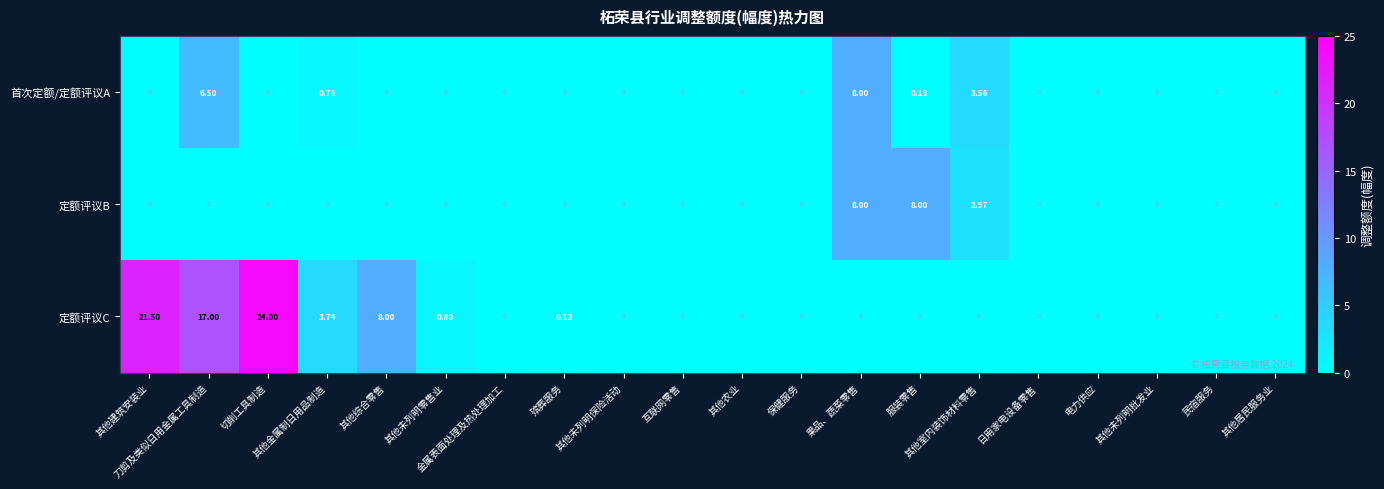

How many distinct data groups are displayed?

3